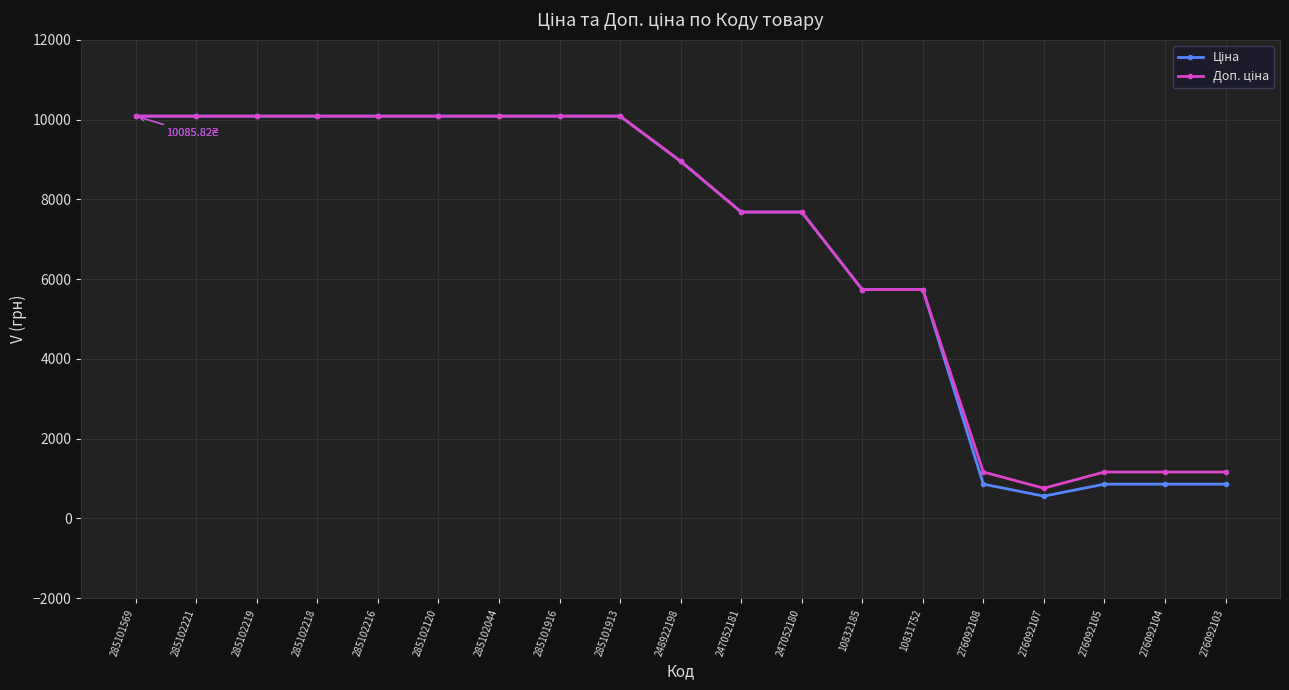

What is the total value across all series at 276092104?

2020.4